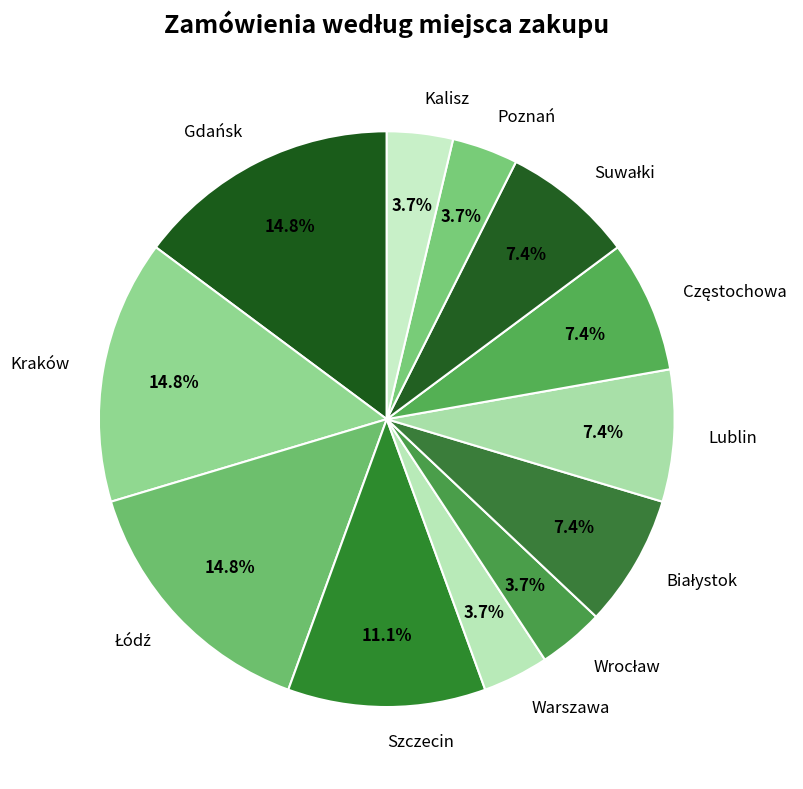

How many segments does this pie chart have?

12